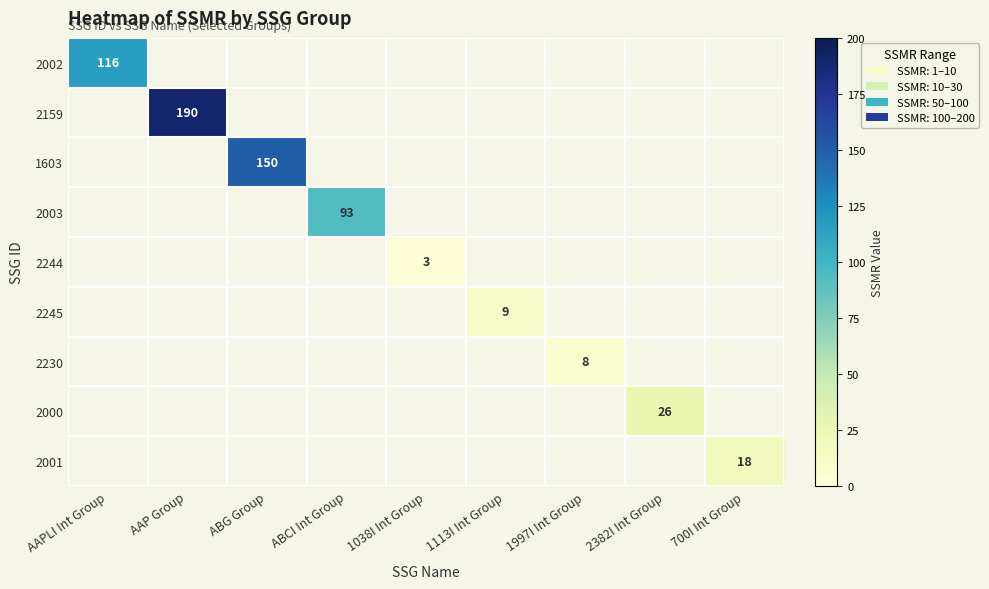

Is the value of 2000 at 1113I Int Group greater than the value of 2002 at AAPLI Int Group?

No